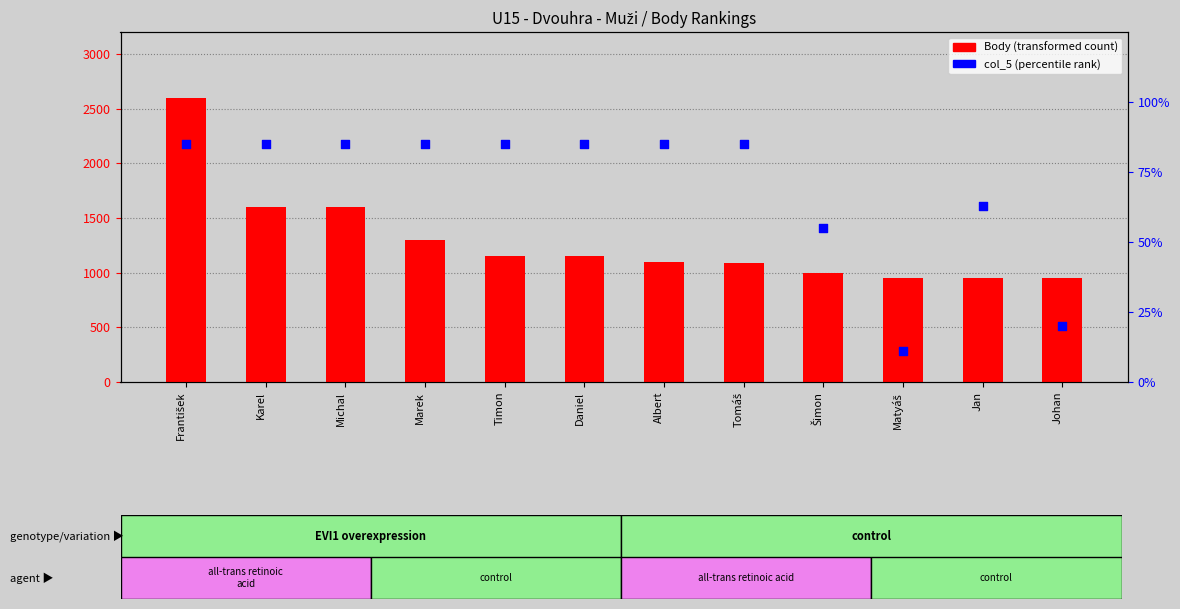

Which series contains the highest Y value?

Body (transformed count)